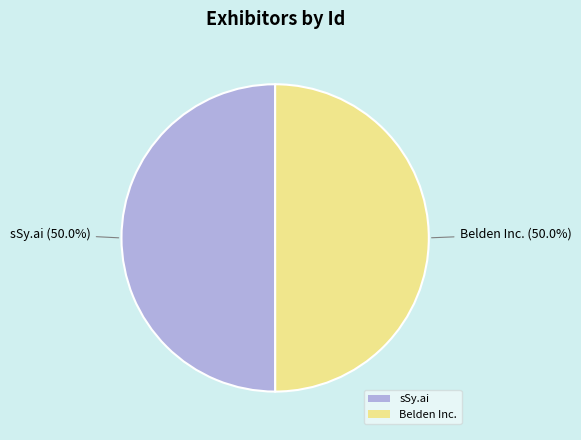

Do sSy.ai and Belden Inc. together represent more than half of the pie?

Yes